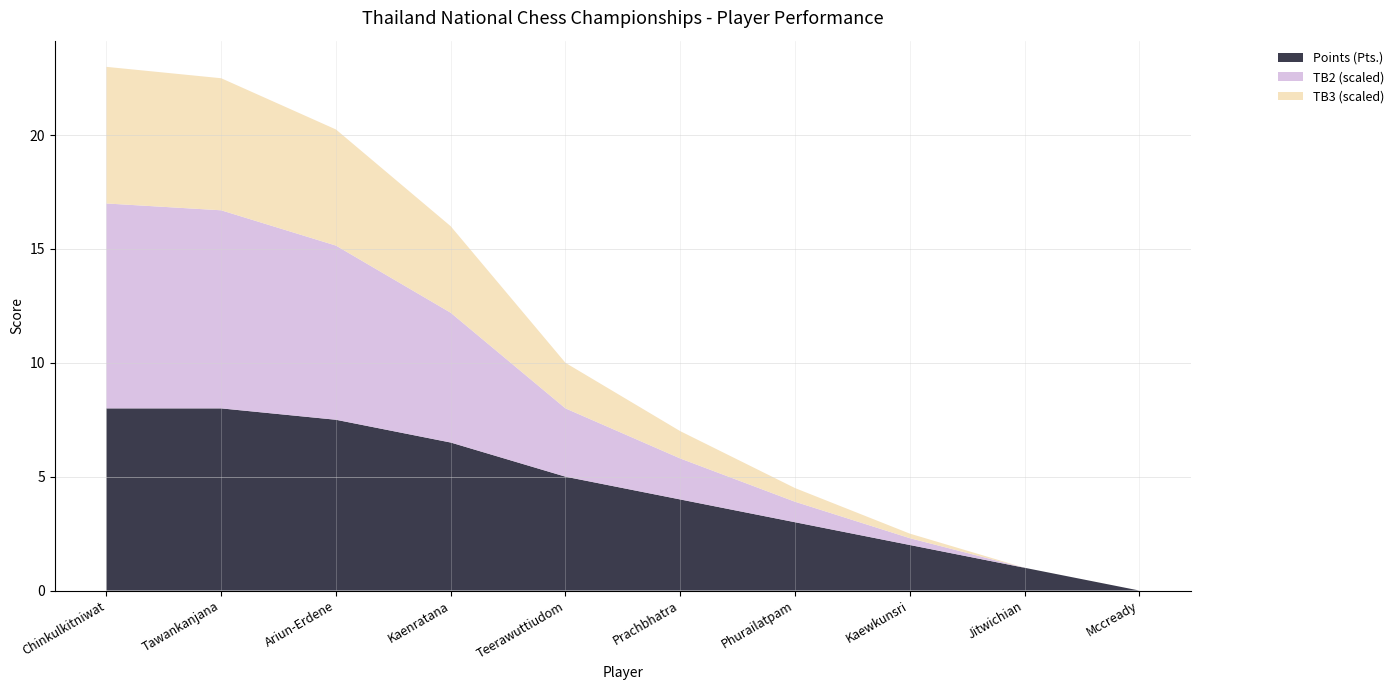

Read the Points (Pts.) value at Kaenratana.

6.5